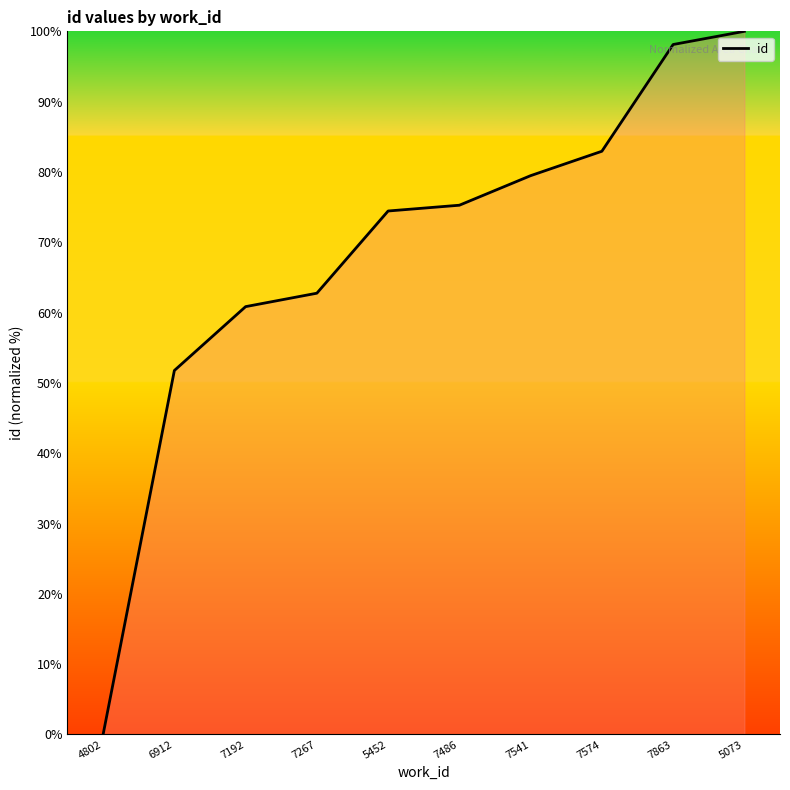

List the labels in order of value, smallest first.

4802, 6912, 7192, 7267, 5452, 7486, 7541, 7574, 7863, 5073